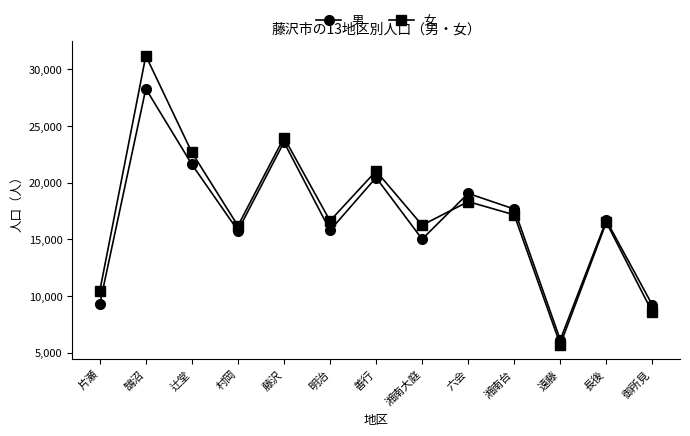

What is the sum of the 女 values at 片瀬 and 湘南台?

27637